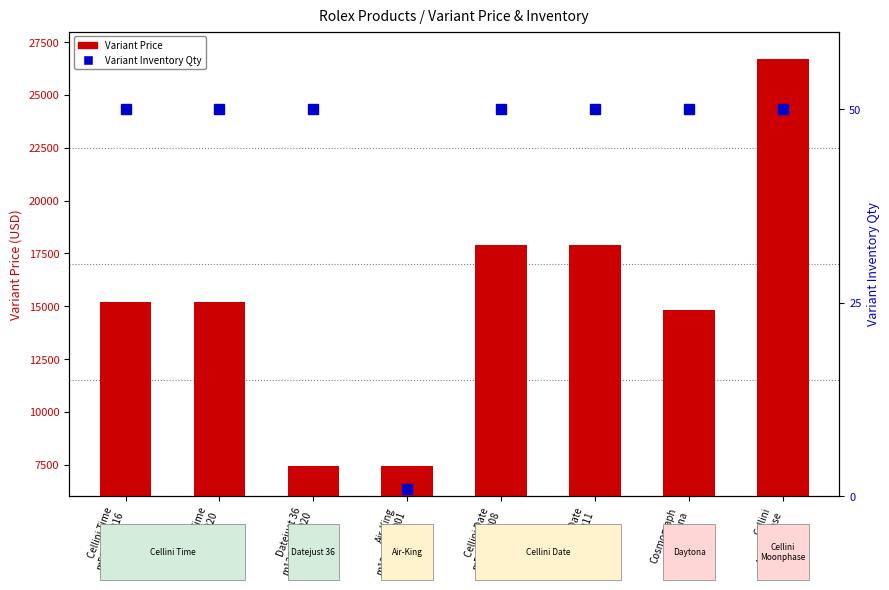

What is the sum of all Variant Inventory Qty values?

351